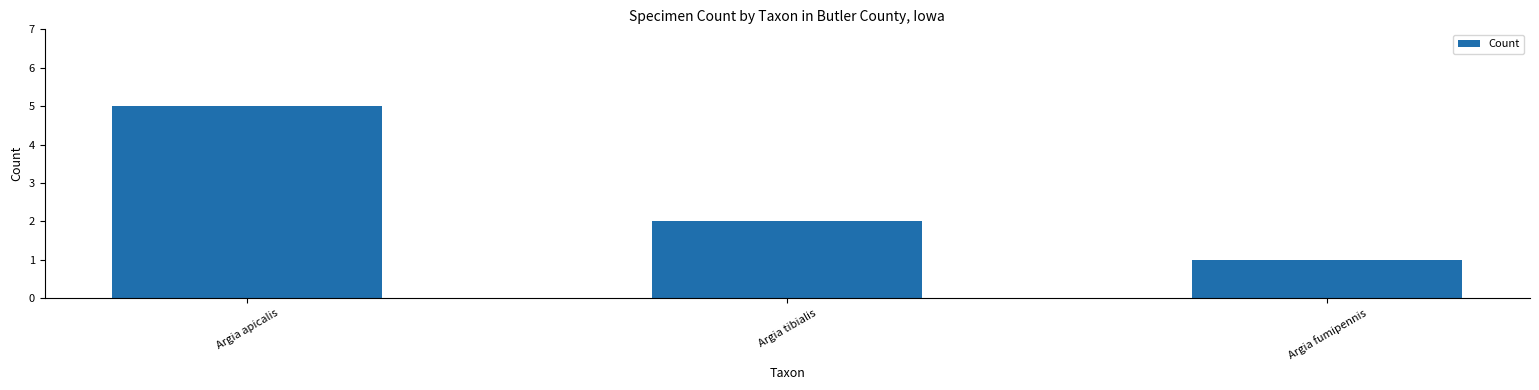

What is the change in value from Argia apicalis to Argia fumipennis?

-4